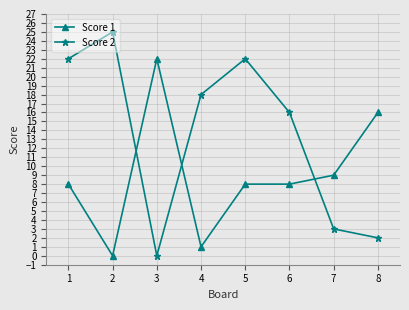

Reading left to right, list all the values displayed in this chart.

Score 1: 8	0	22	1	8	8	9	16
Score 2: 22	25	0	18	22	16	3	2